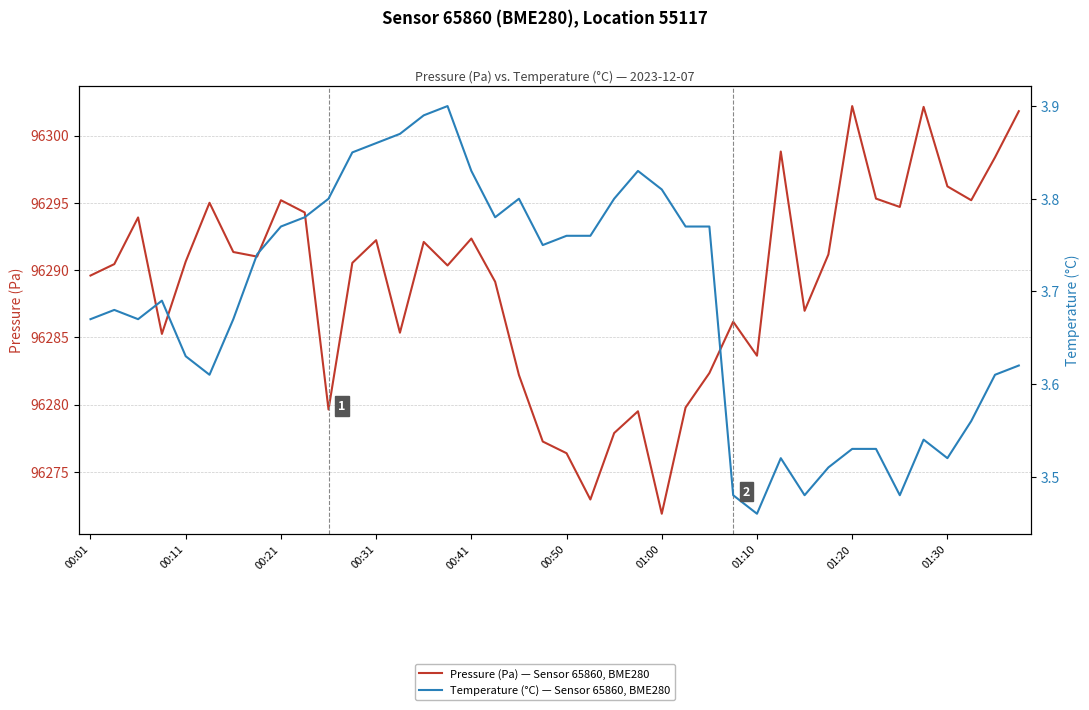

Which has a higher value, 00:50 or 00:41?

00:41